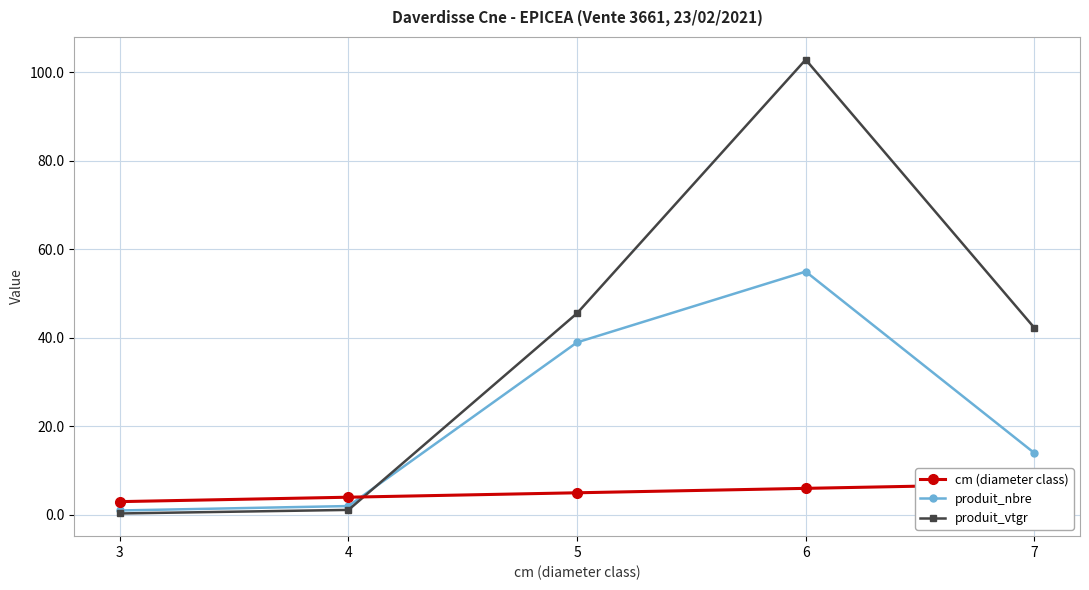

Is this an area chart (filled region under the line)?

No